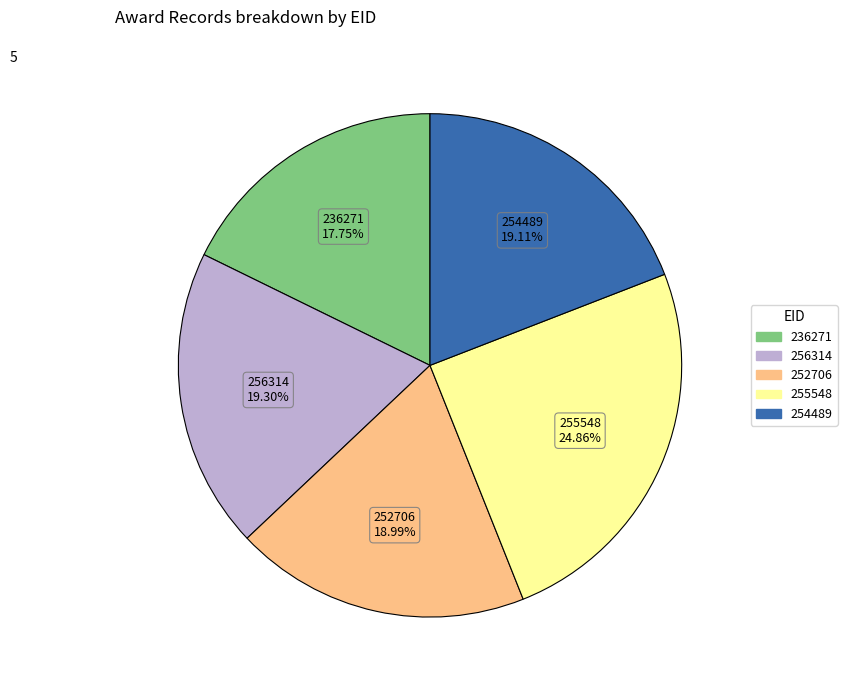

True or false: 254489 accounts for 19% of the total.

True